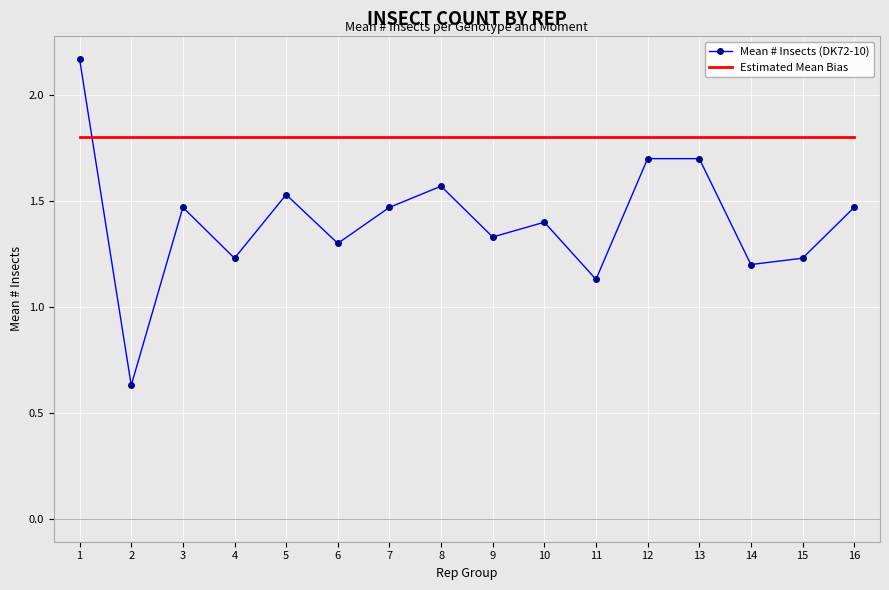

Read the Estimated Mean Bias value at 1.

1.8